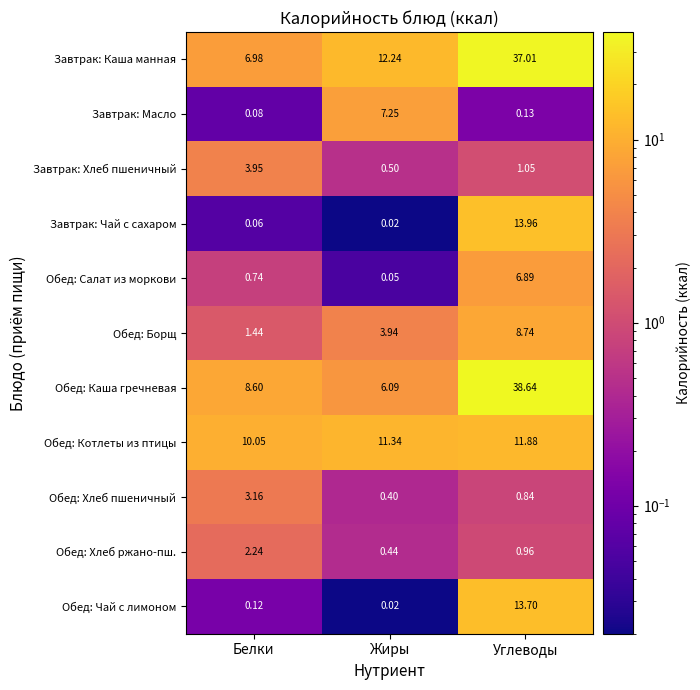

At which label does Завтрак: Масло reach its minimum?

Белки